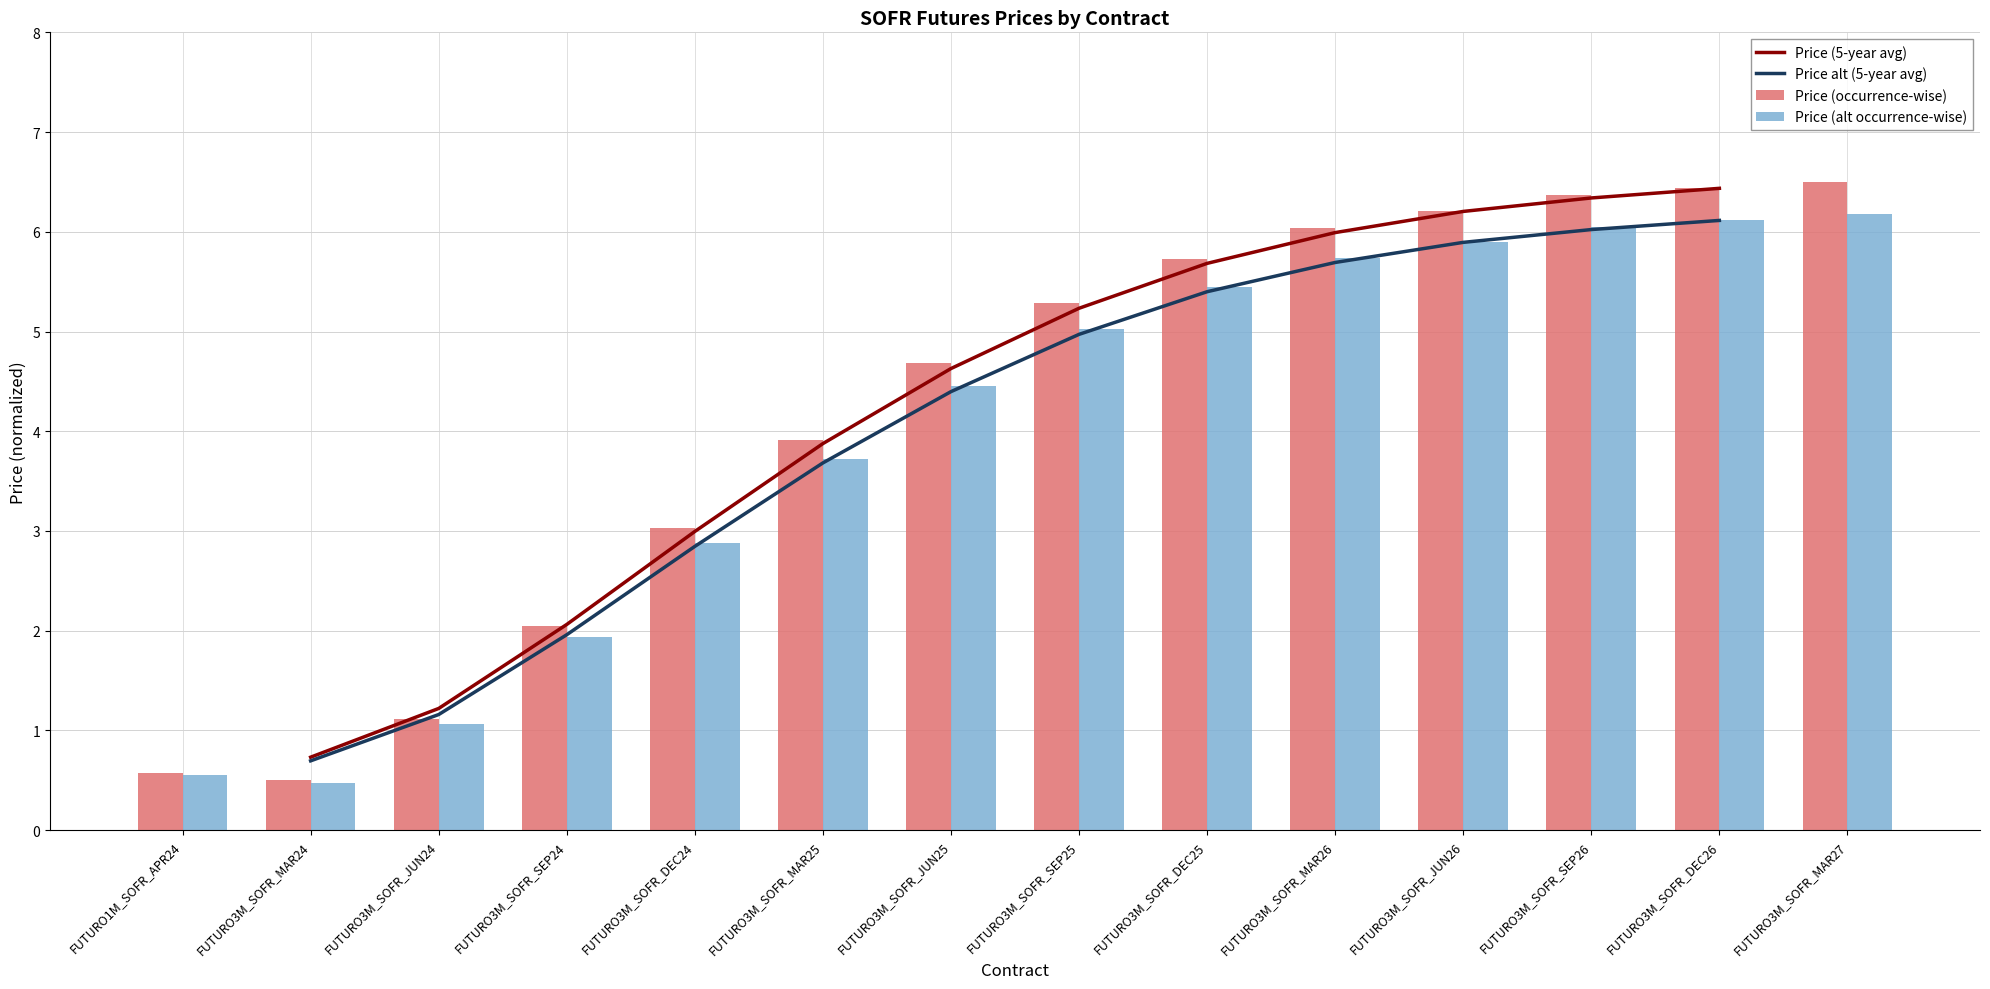

True or false: Price (alt occurrence-wise) has a value of 2.9 at FUTURO3M_SOFR_SEP26.

False